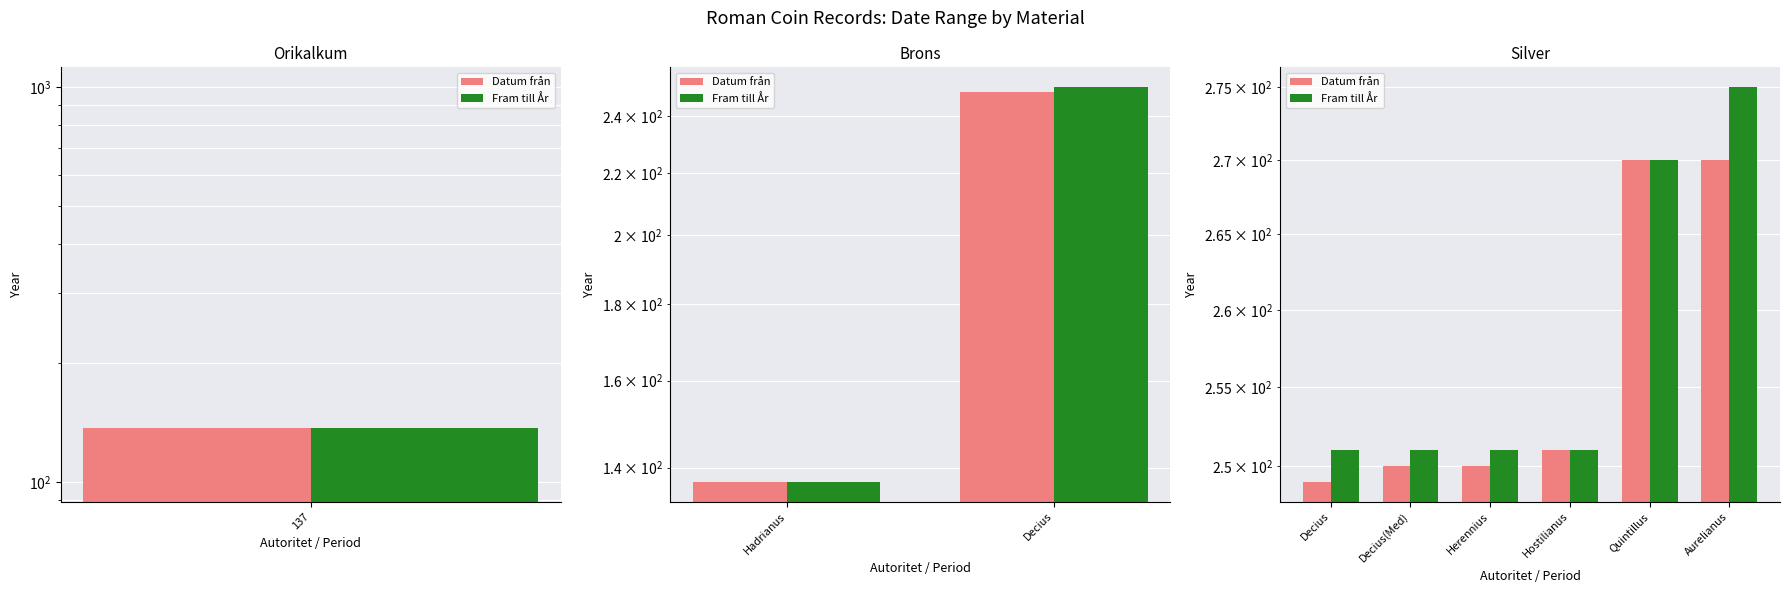

Which series has the largest total across all categories?

Fram till År